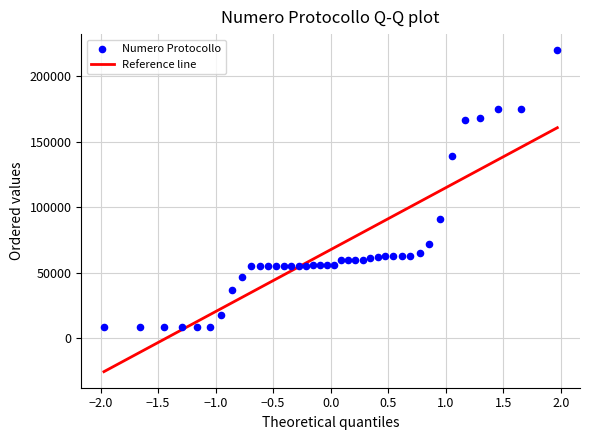

What is the range of Y values (max minus min)?

211455